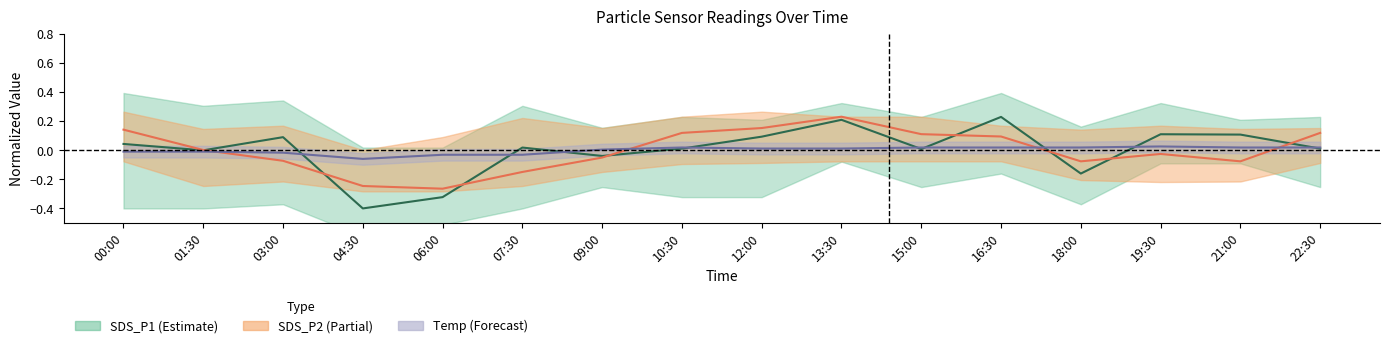

Where does the Temp series first go above 0?

09:00